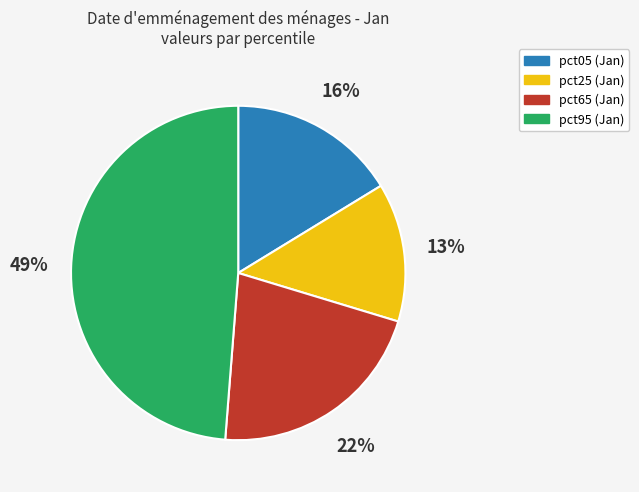

To the nearest percent, what is the average slice percentage?

25%